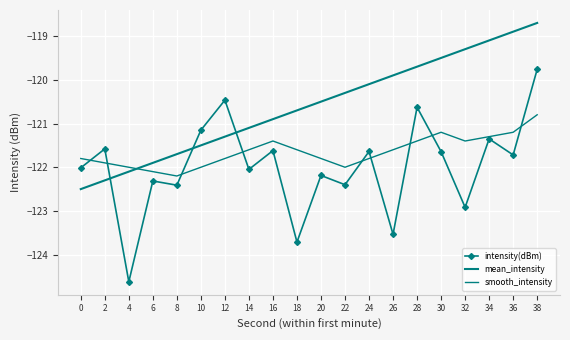

Rank the series by their average value, from highest to lowest.

mean_intensity, smooth_intensity, intensity(dBm)